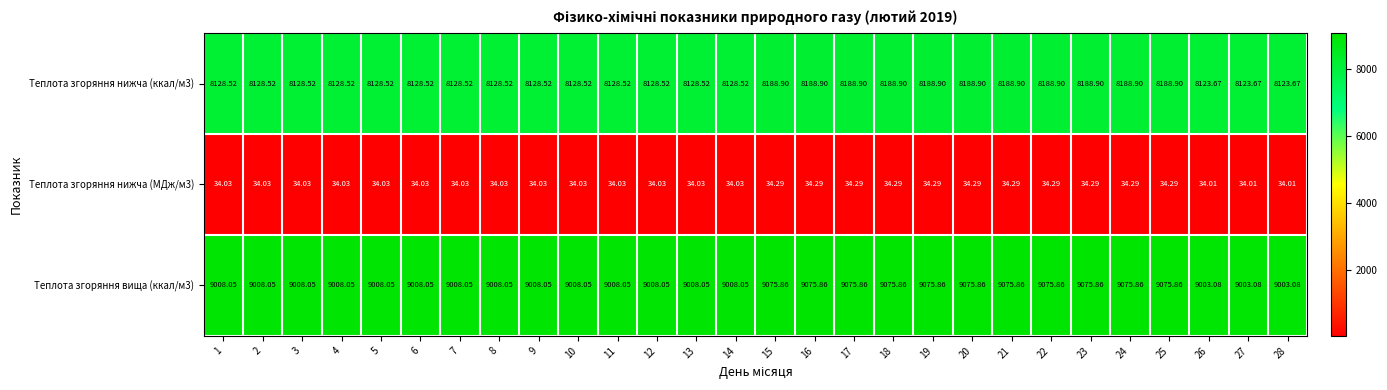

Is the value of Теплота згоряння вища (ккал/м3) at 26 greater than the value of Теплота згоряння нижча (МДж/м3) at 10?

Yes